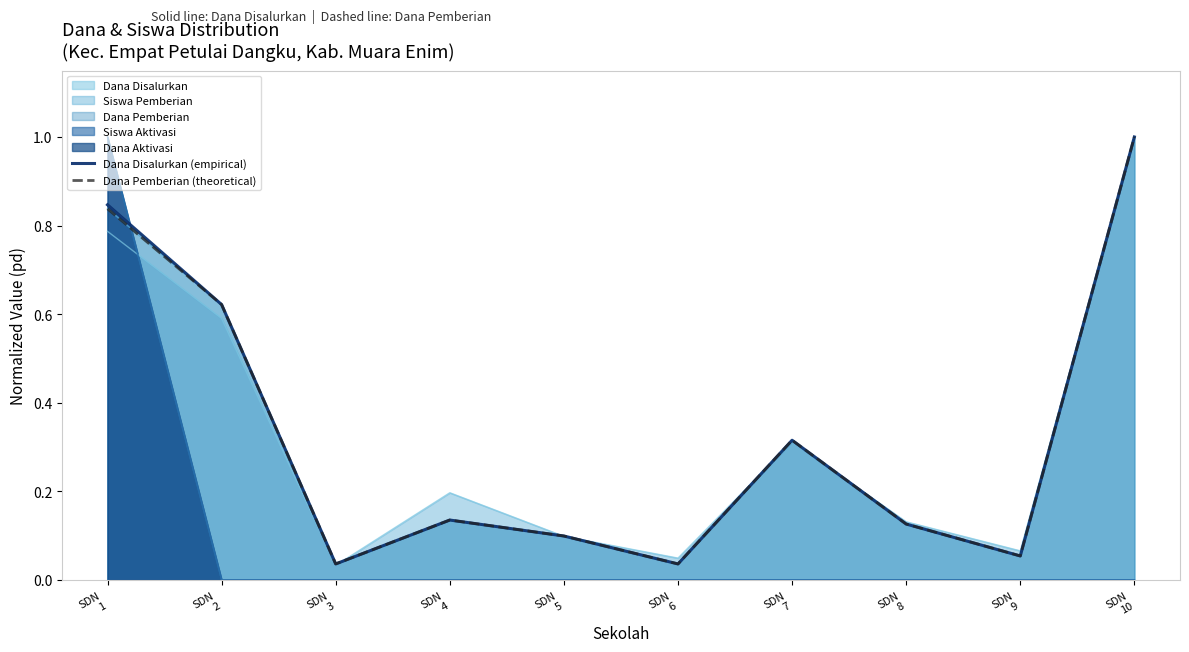

What is the sum of all Dana Pemberian (theoretical) values?

3.3